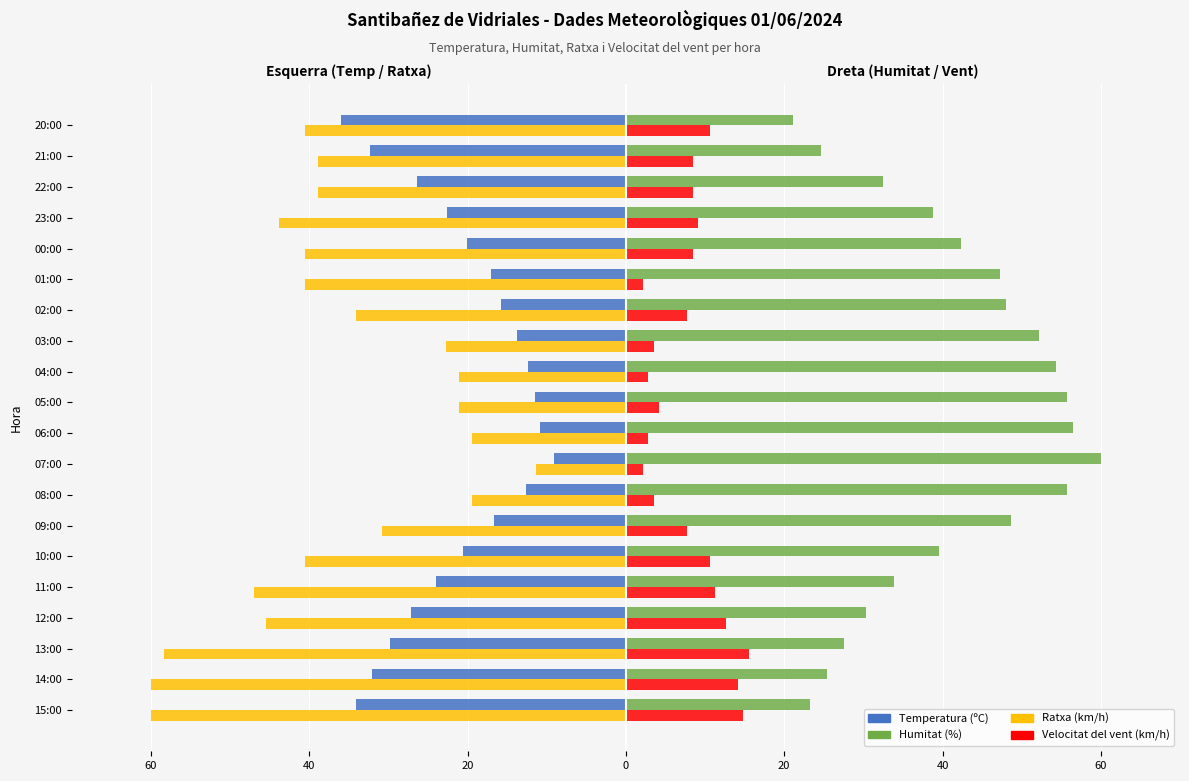

What is the average value of the Velocitat del vent (km/h) series?

8.0